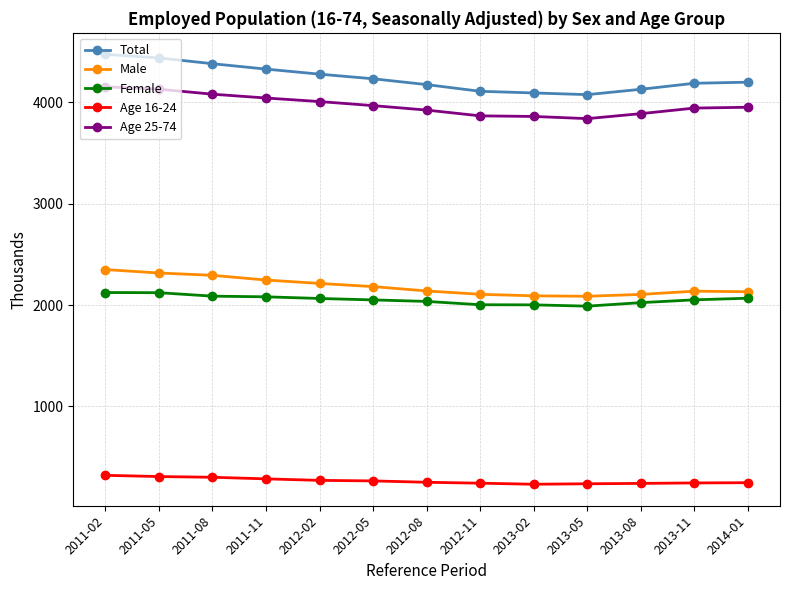

What is the average value of the Age 25-74 series?

3974.7